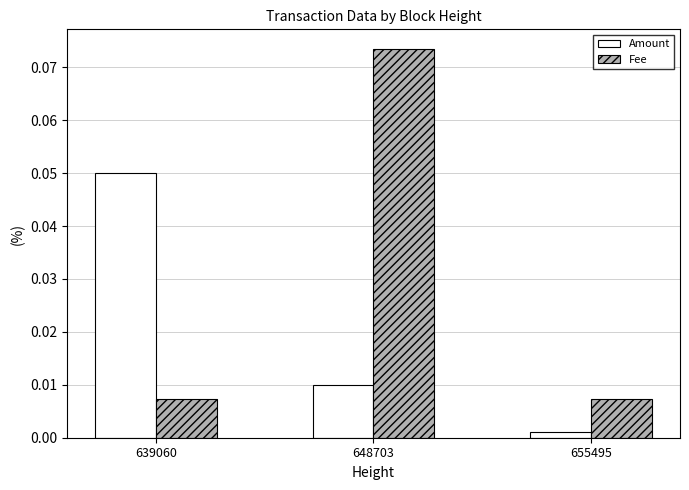

Where is Amount nearest to the value 0?

655495